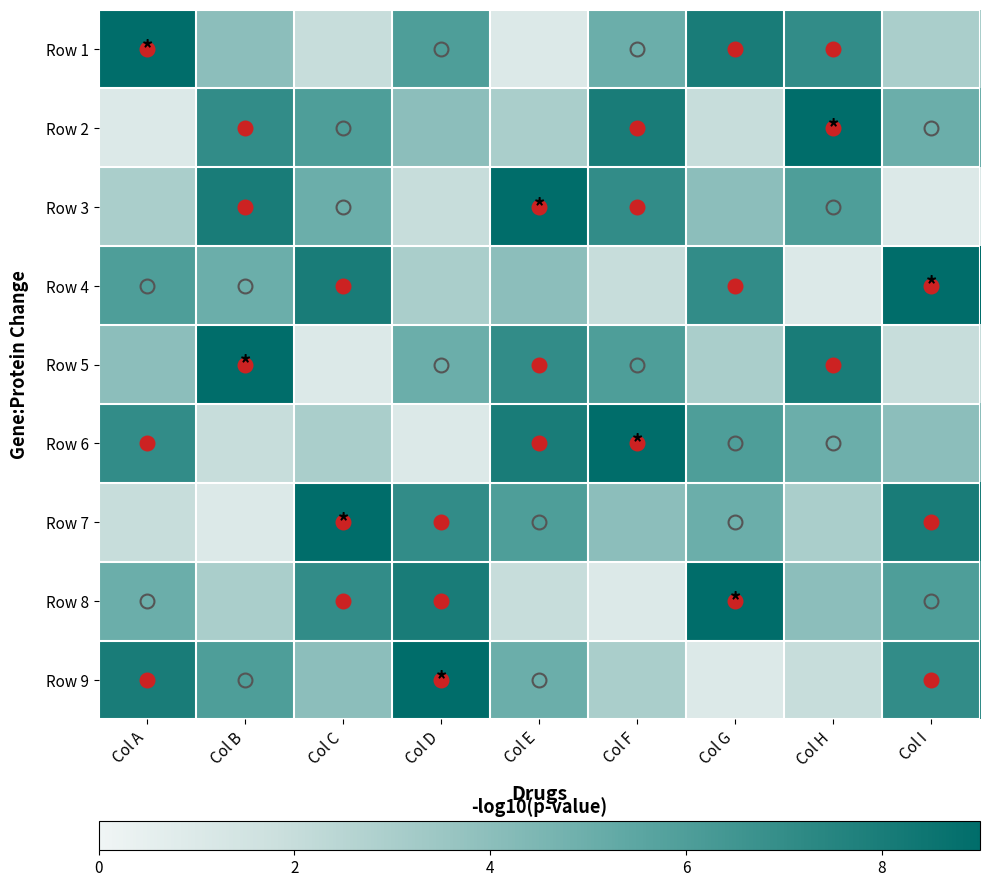

Which label corresponds to the smallest value in the chart?

Col E